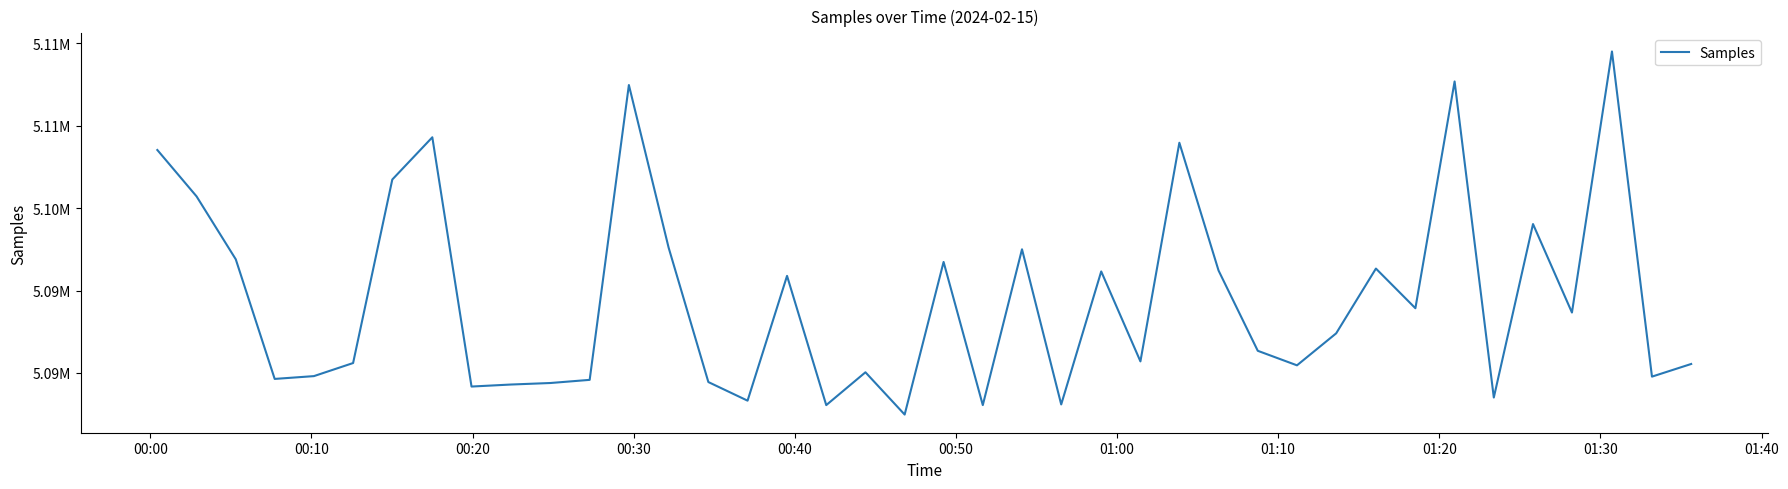

Does the chart have visible grid lines?

No